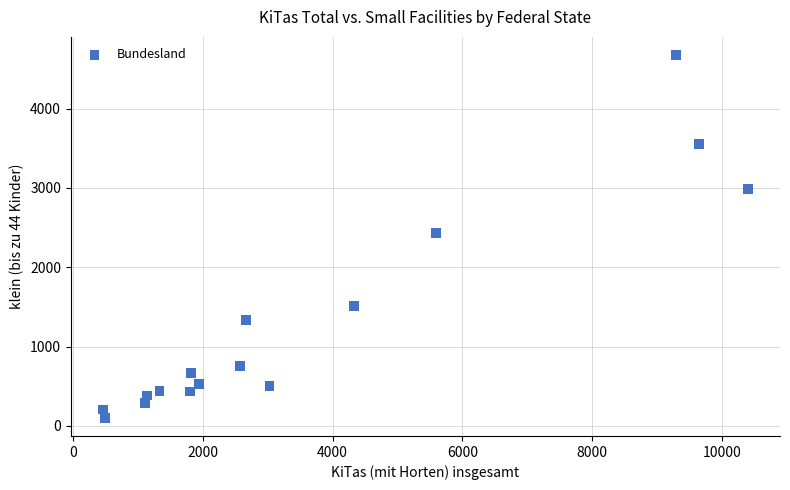

What is the range of X values (max minus min)?

9937